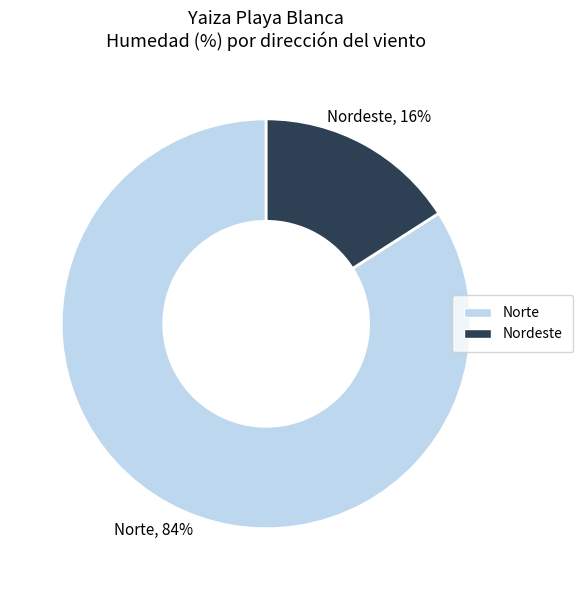

How many slices are in this pie chart?

2